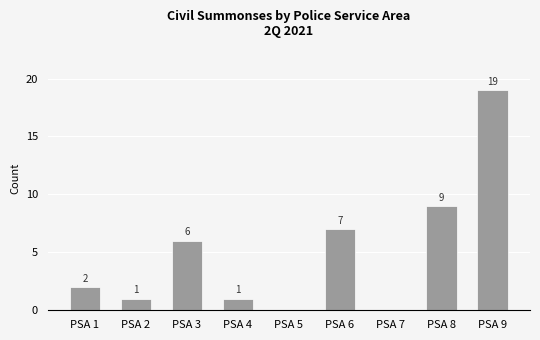

What is the approximate value at PSA 8, to the nearest 10?

10